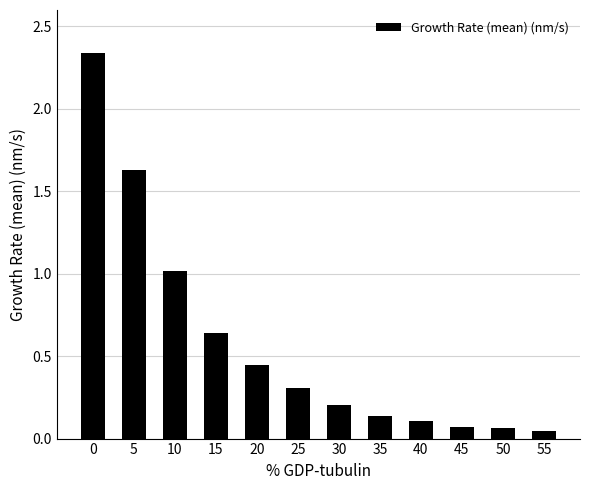

The value at 40 is 0.1. True or false?

True